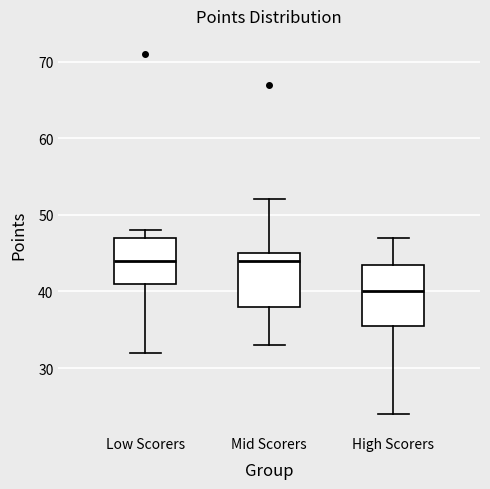

Reading left to right, read every box against the y-axis: the position of its median line, the range the box covers, and the ends of its whiskers. The values are not printed on the chart, so give them approximately, as read against the axis.

Low Scorers: median 44, box 41 to 47, whiskers 32 to 48
Mid Scorers: median 44, box 38 to 45, whiskers 33 to 52
High Scorers: median 40, box 36 to 44, whiskers 24 to 47